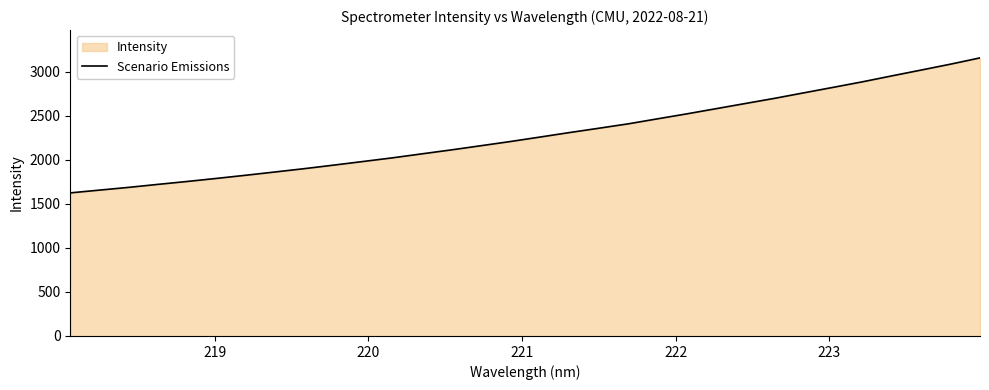

Count the number of values greater than 2258.

16